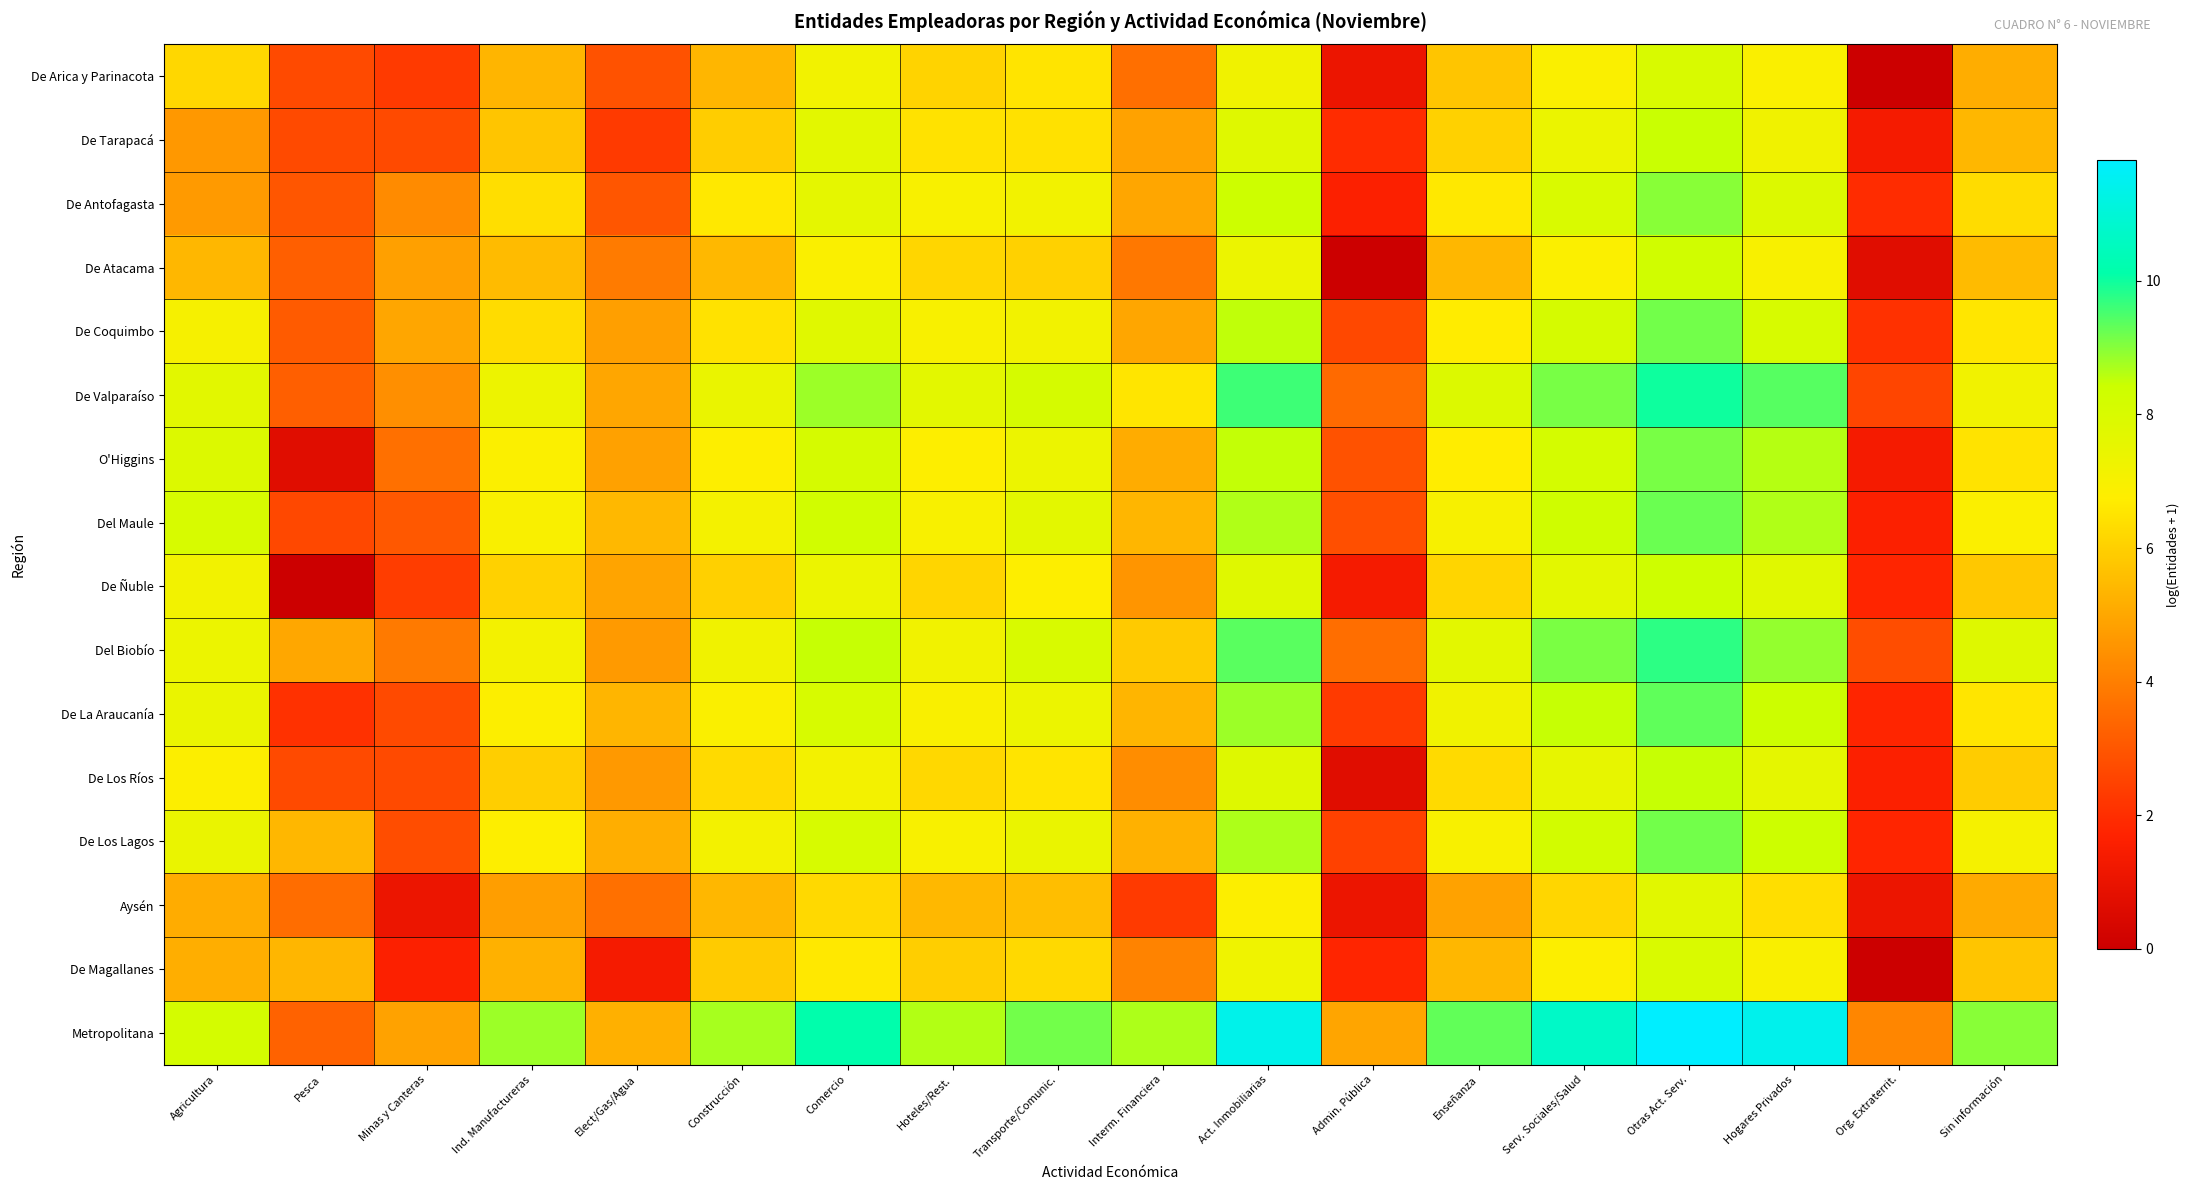

Rank the series by their maximum value, from lowest to highest.

Aysén, De Magallanes, De Arica y Parinacota, De Atacama, De Ñuble, De Tarapacá, De Los Ríos, De Antofagasta, O'Higgins, De Los Lagos, De Coquimbo, Del Maule, De La Araucanía, Del Biobío, De Valparaíso, Metropolitana